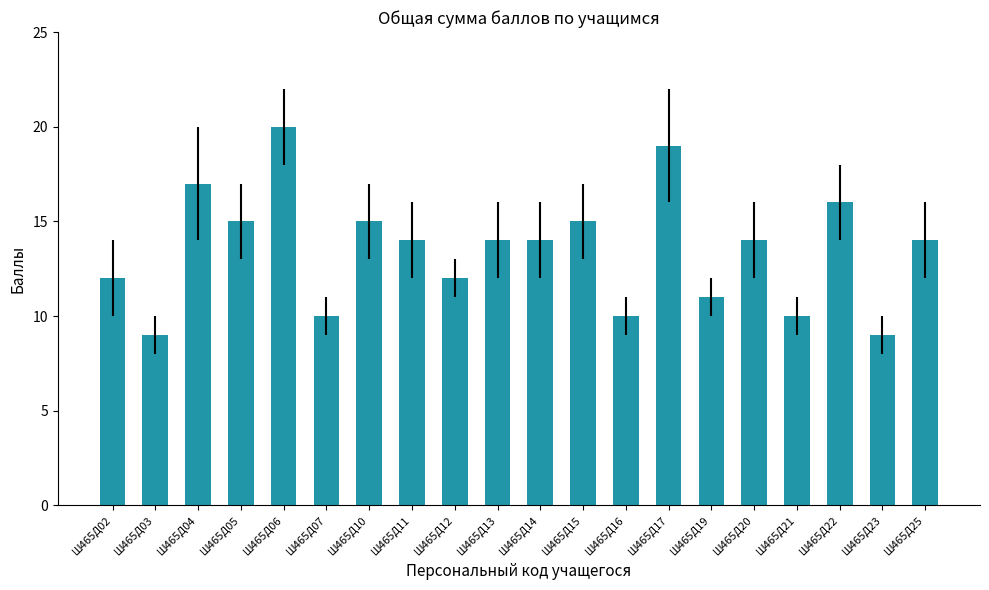

What is the change in value from Ш465Д10 to Ш465Д13?

-1